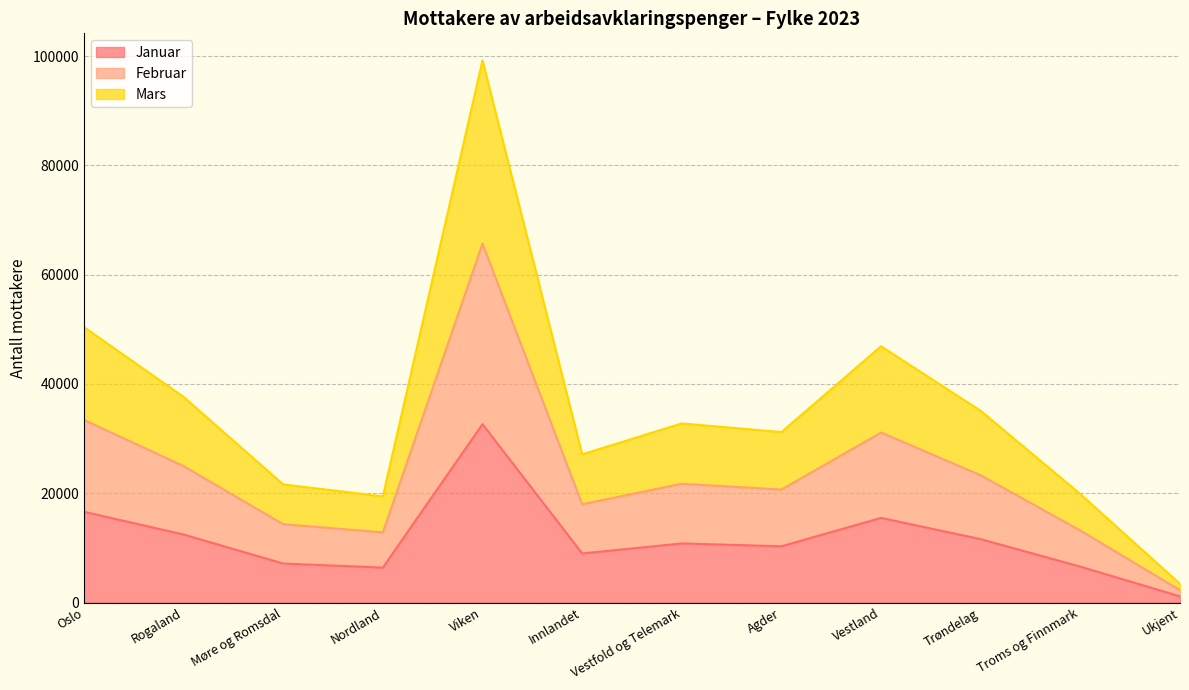

Does the chart have visible grid lines?

Yes